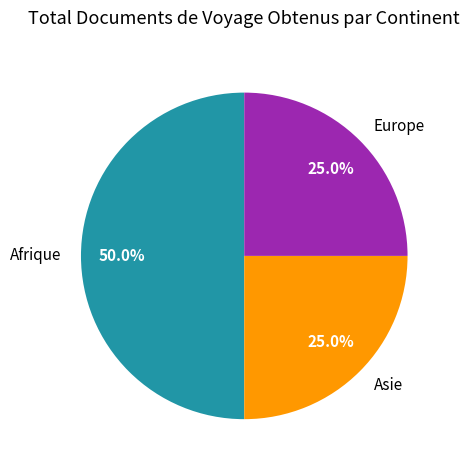

Is Europe the majority of the pie?

No